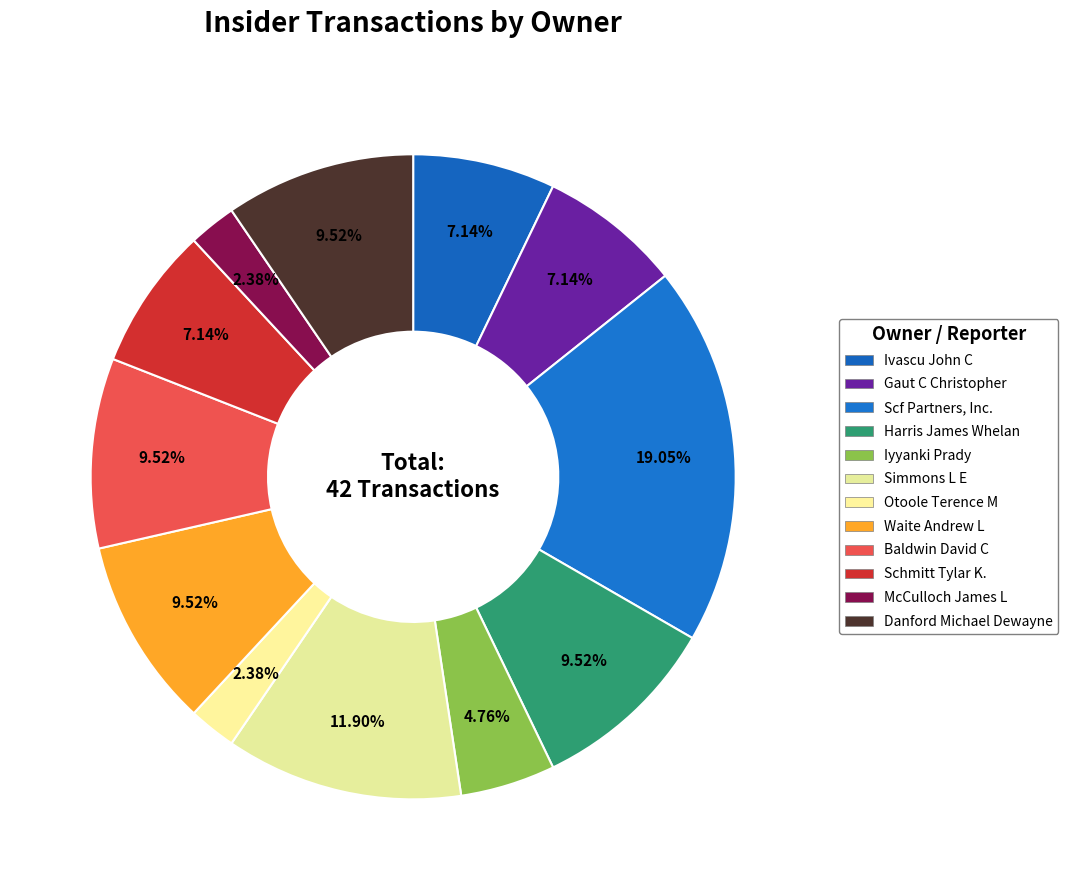

How many segments does this pie chart have?

12